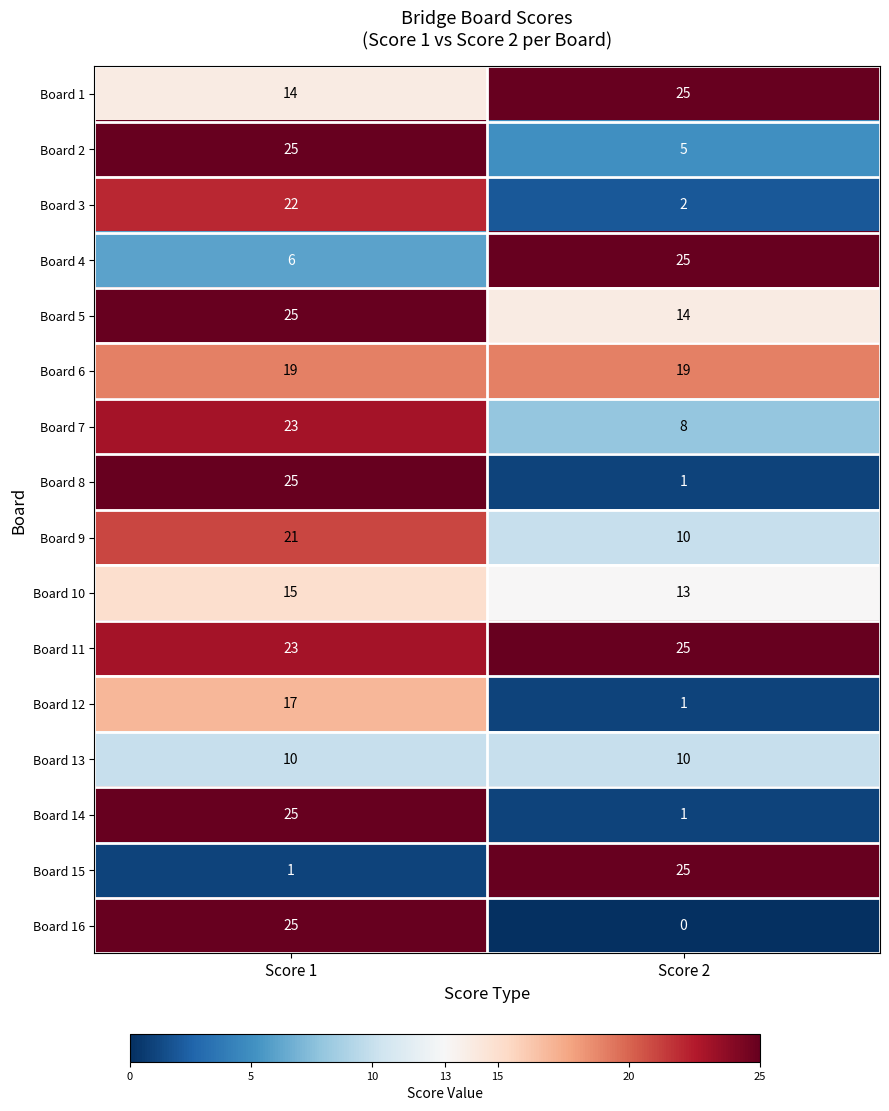

Which category has the lowest value across all series?

Score 2